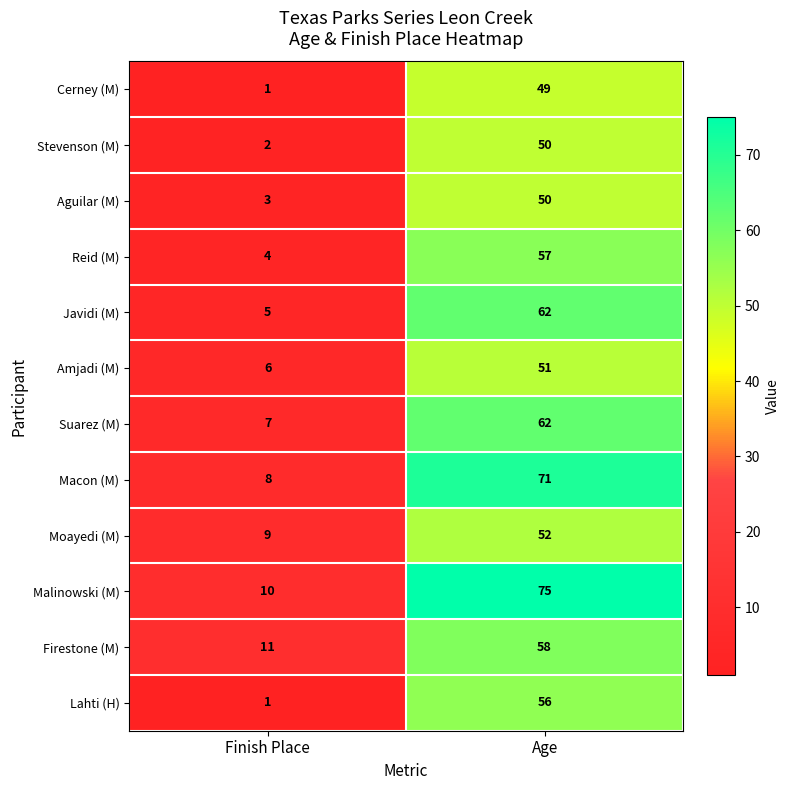

Which series has the widest spread of values?

Malinowski (M)